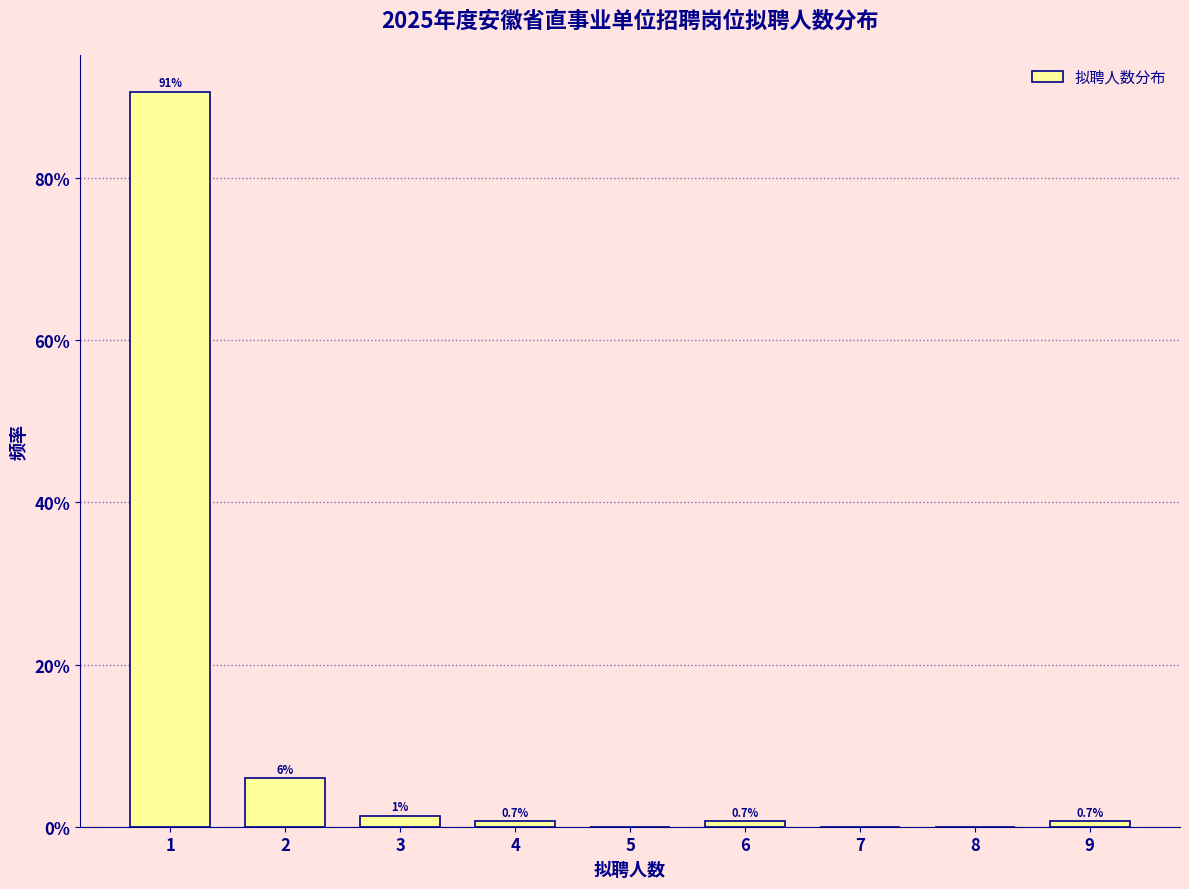

What is the approximate value at 6?

0.7